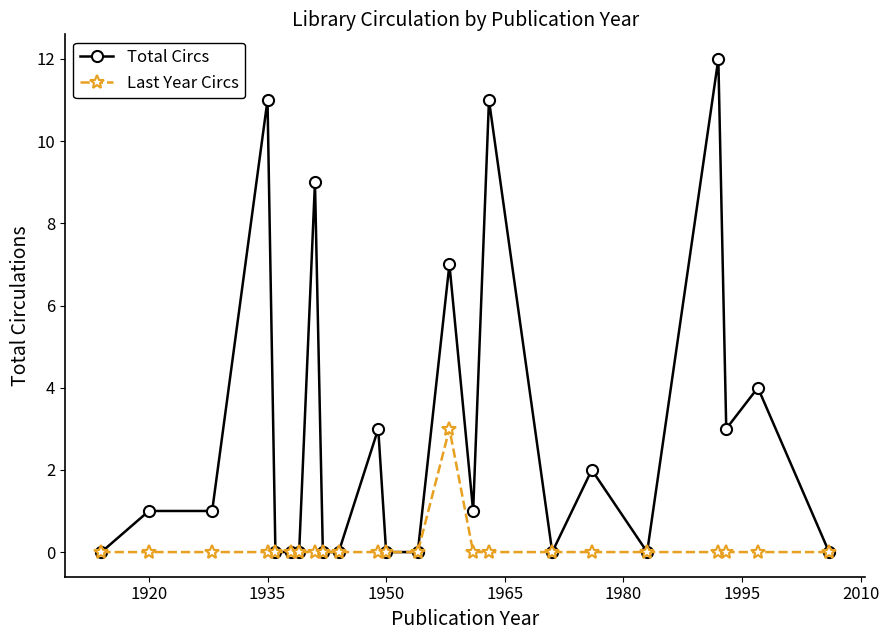

List the series in order of their peak value, highest first.

Total Circs, Last Year Circs